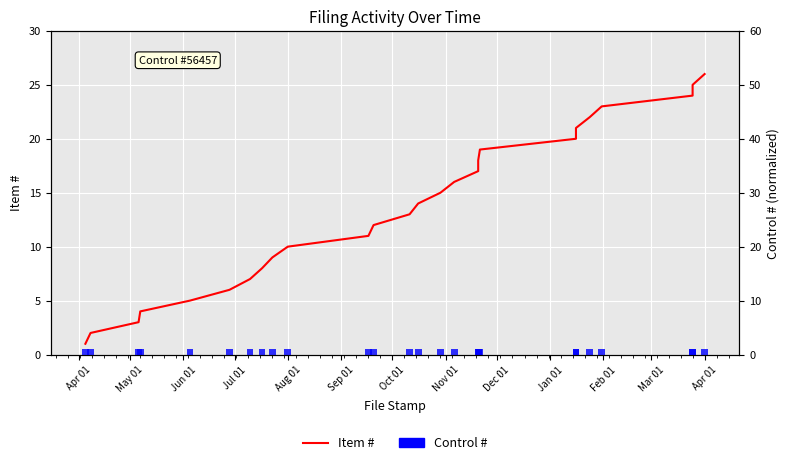

Does the chart contain any negative values?

No